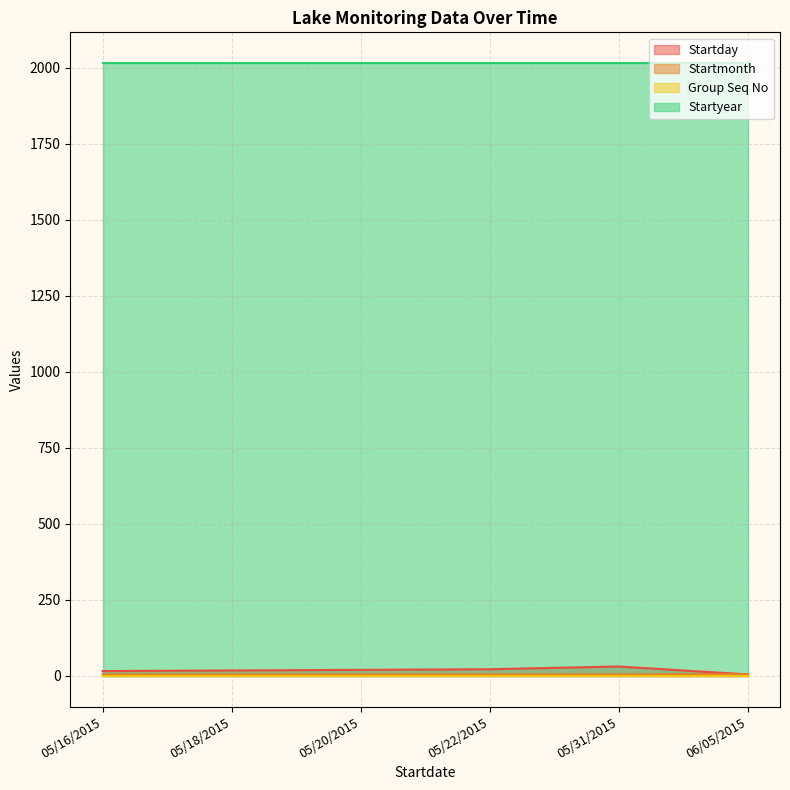

At which category is the sum across all series the highest?

05/31/2015